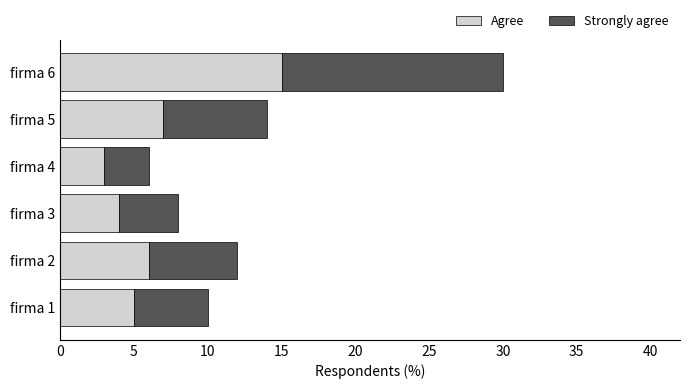

At which category is the sum across all series the highest?

firma 6